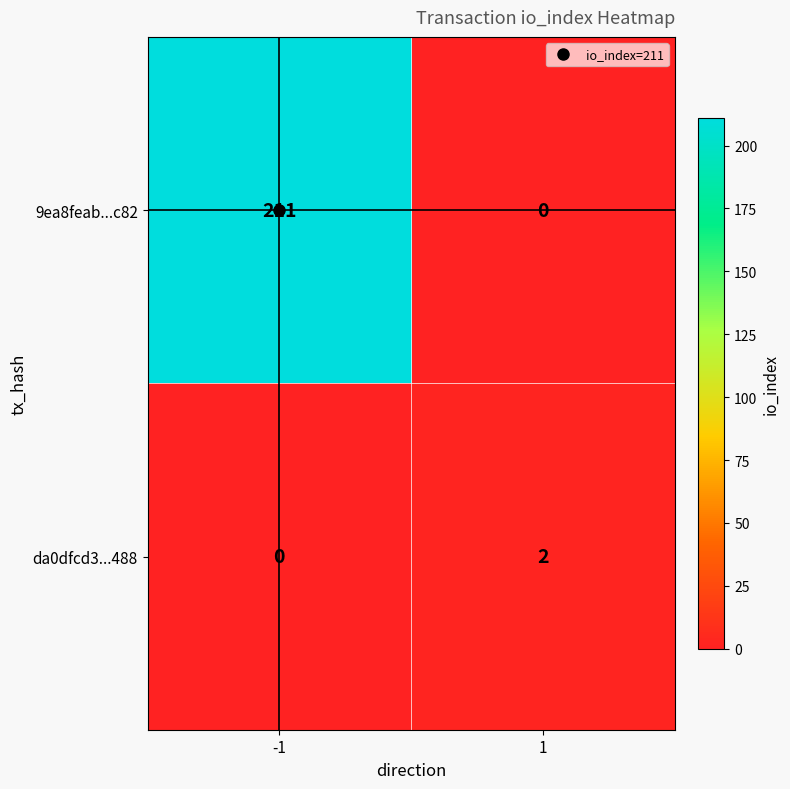

Is it true that da0dfcd3...488 equals 3 at 1?

False